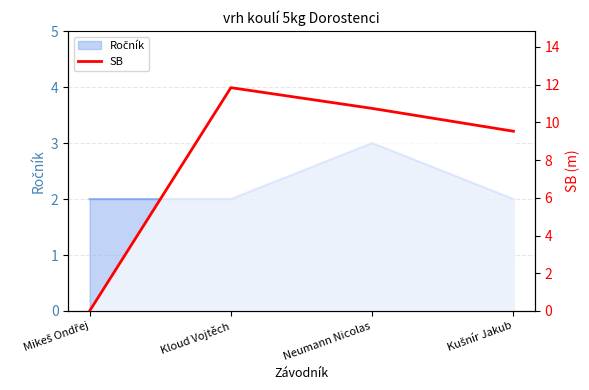

Where is the first local maximum?

Kloud Vojtěch